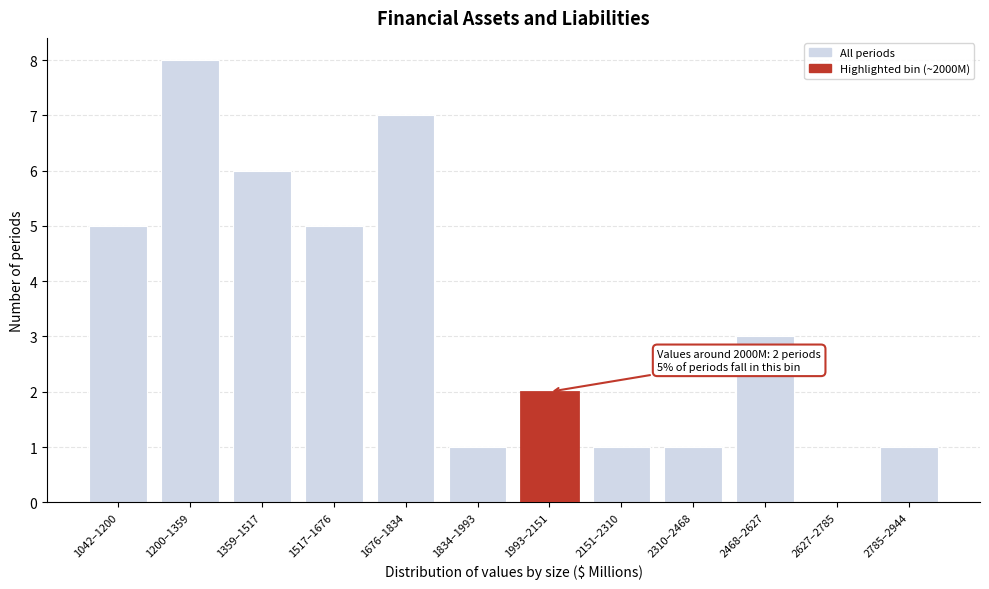

Reading right to left, list all the values displayed in this chart.

2785–2944=1	2627–2785=0	2468–2627=3	2310–2468=1	2151–2310=1	1993–2151=2	1834–1993=1	1676–1834=7	1517–1676=5	1359–1517=6	1200–1359=8	1042–1200=5